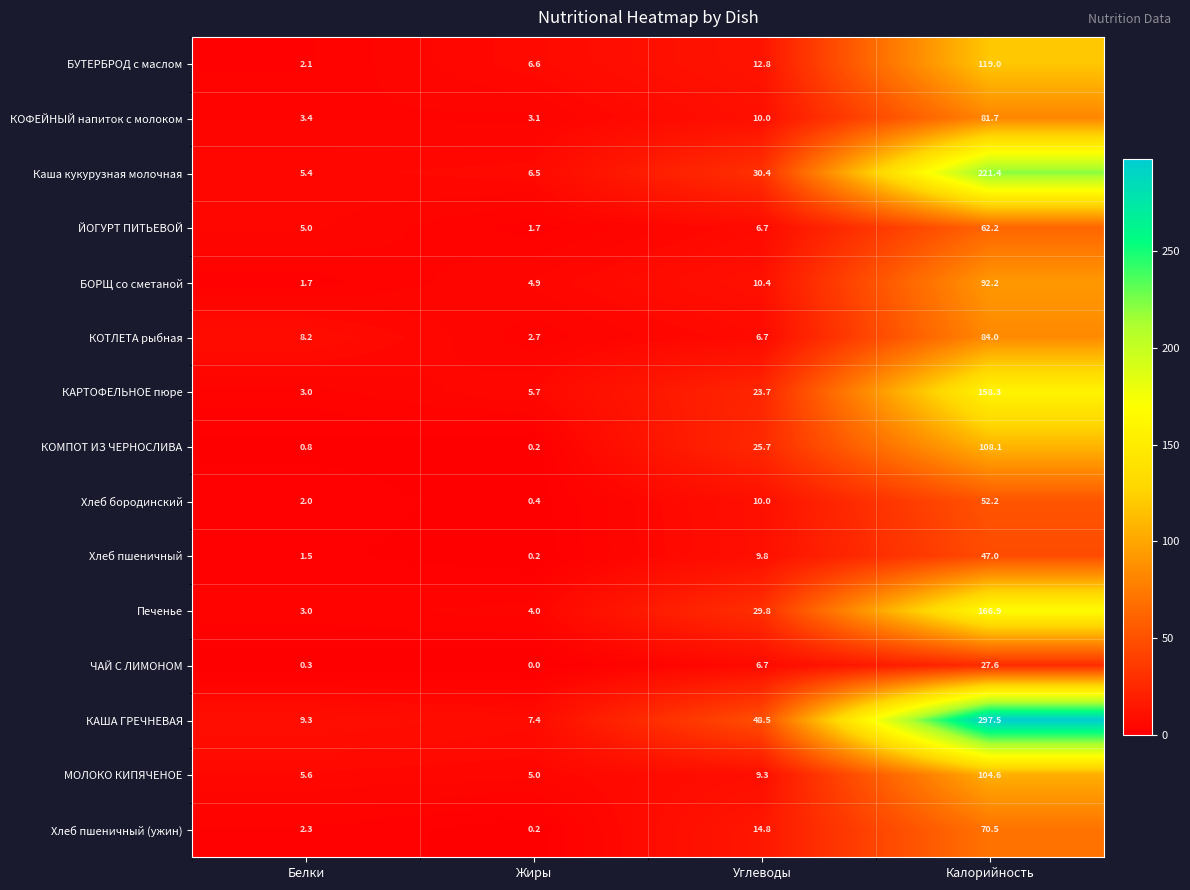

At which category is the sum across all series the highest?

Калорийность